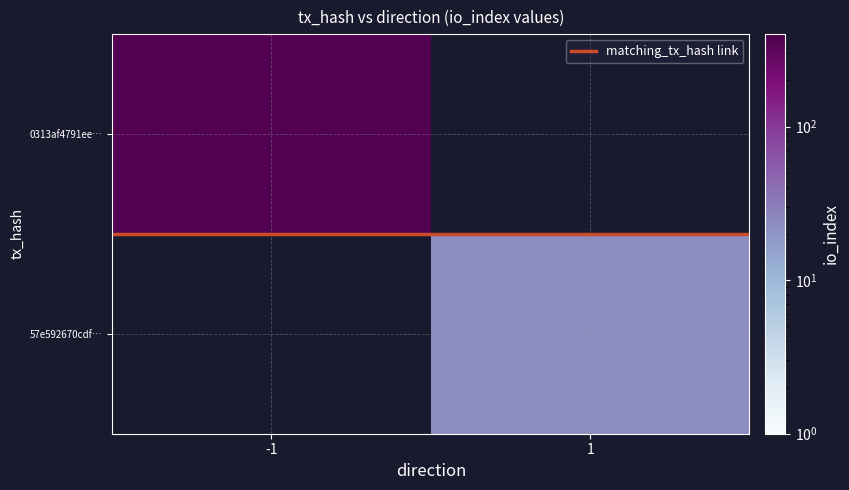

List the labels in order of matching_tx_hash link value, smallest first.

-1, 1